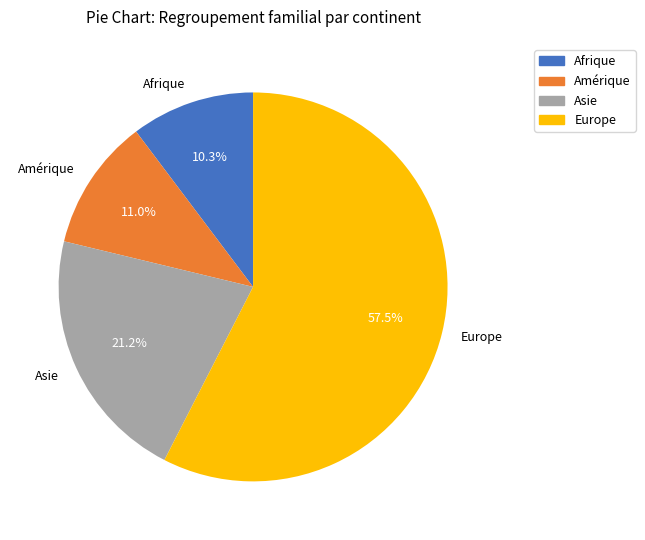

To the nearest percent, what is the difference between the largest and smallest slice percentages?

47%